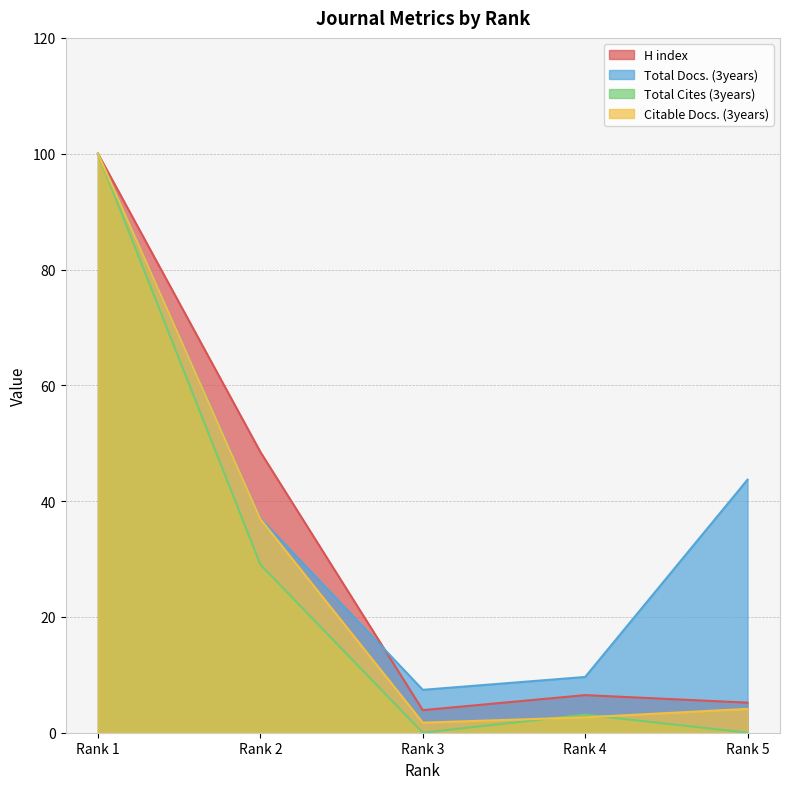

The value of Total Cites (3years) at Rank 2 is 29.0. True or false?

True